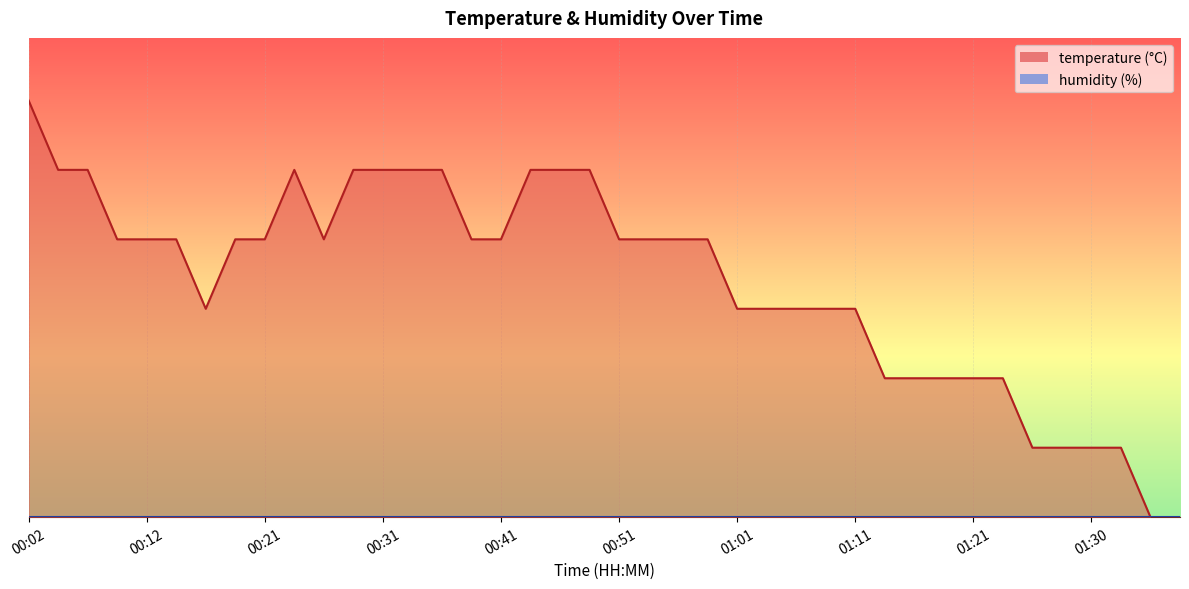

What position from the right is 00:17?

34